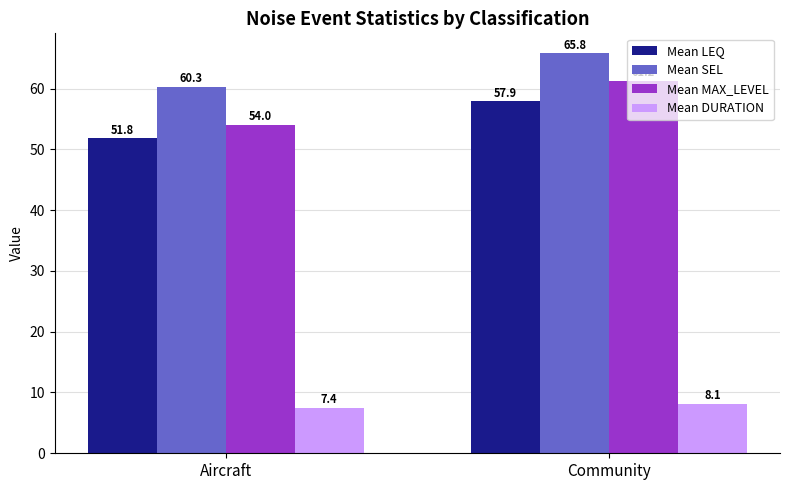

What is the total value across all series at Community?

193.0